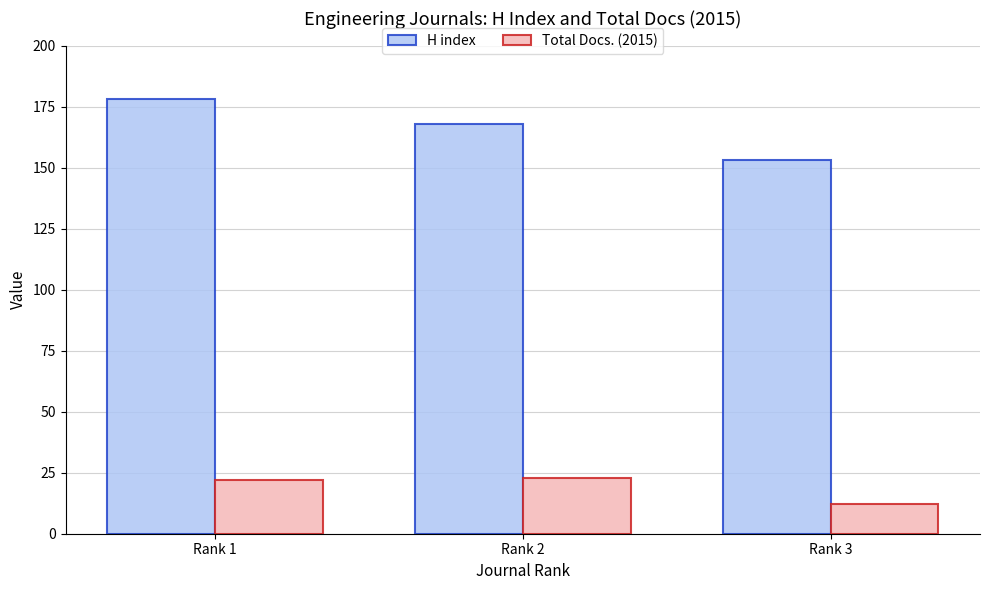

What is the minimum value for Total Docs. (2015)?

12